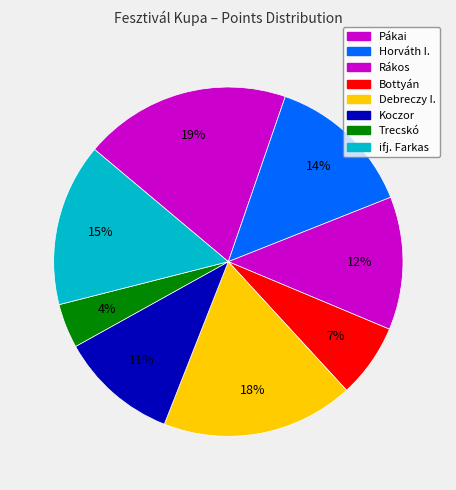

Which category has the smallest portion of the pie?

Trecskó